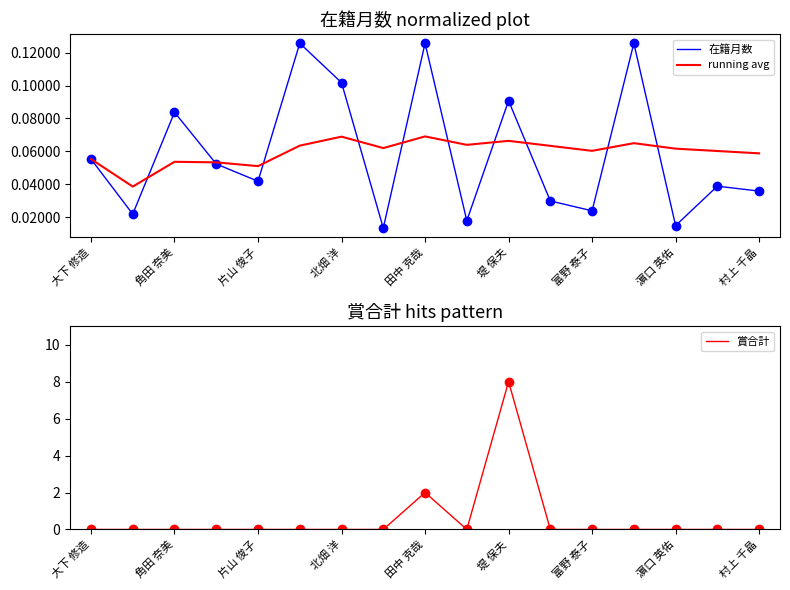

True or false: 賞合計 has a value of -4 at 大下 修造.

False